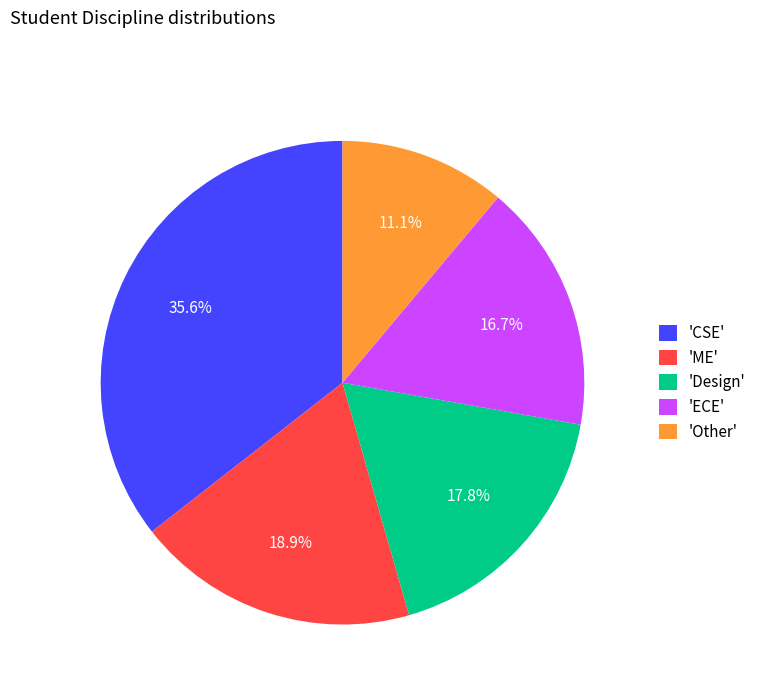

How many segments does this pie chart have?

5